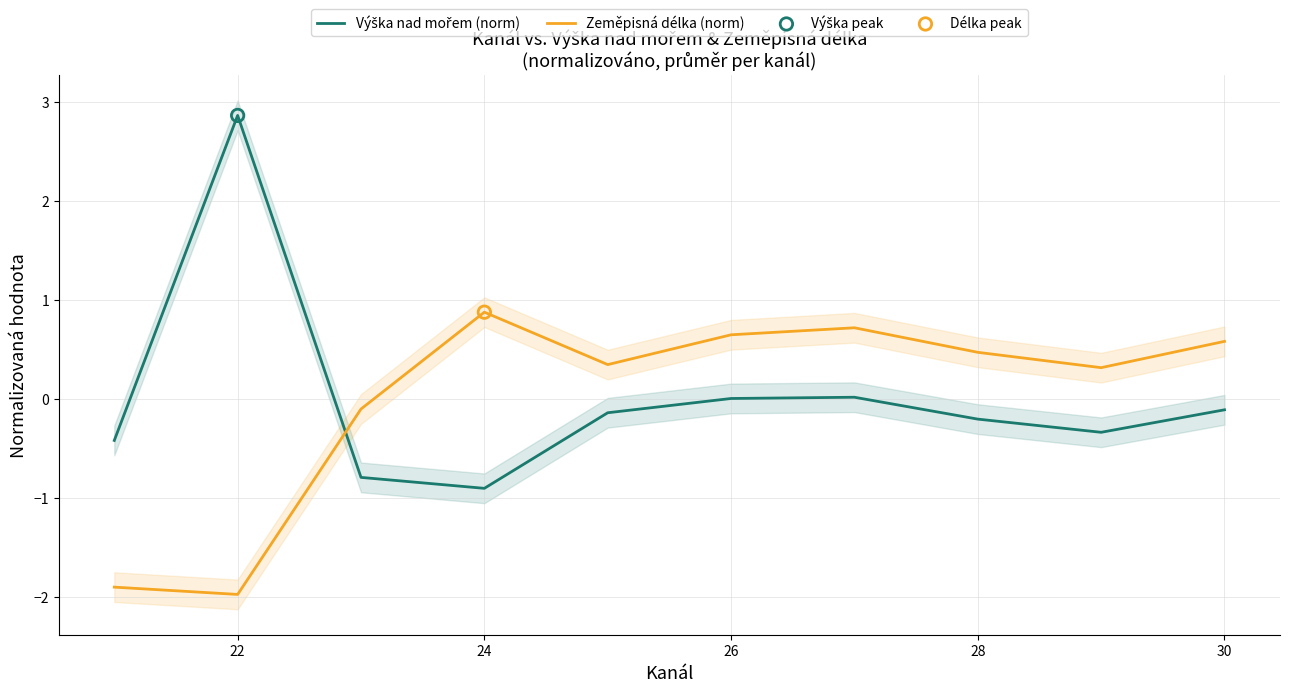

What is the maximum value for Zeměpisná délka (norm)?

0.9